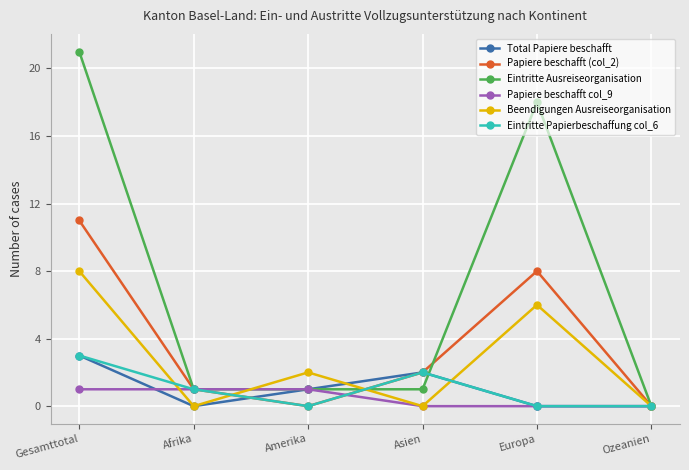

Which series has the widest spread of values?

Eintritte Ausreiseorganisation